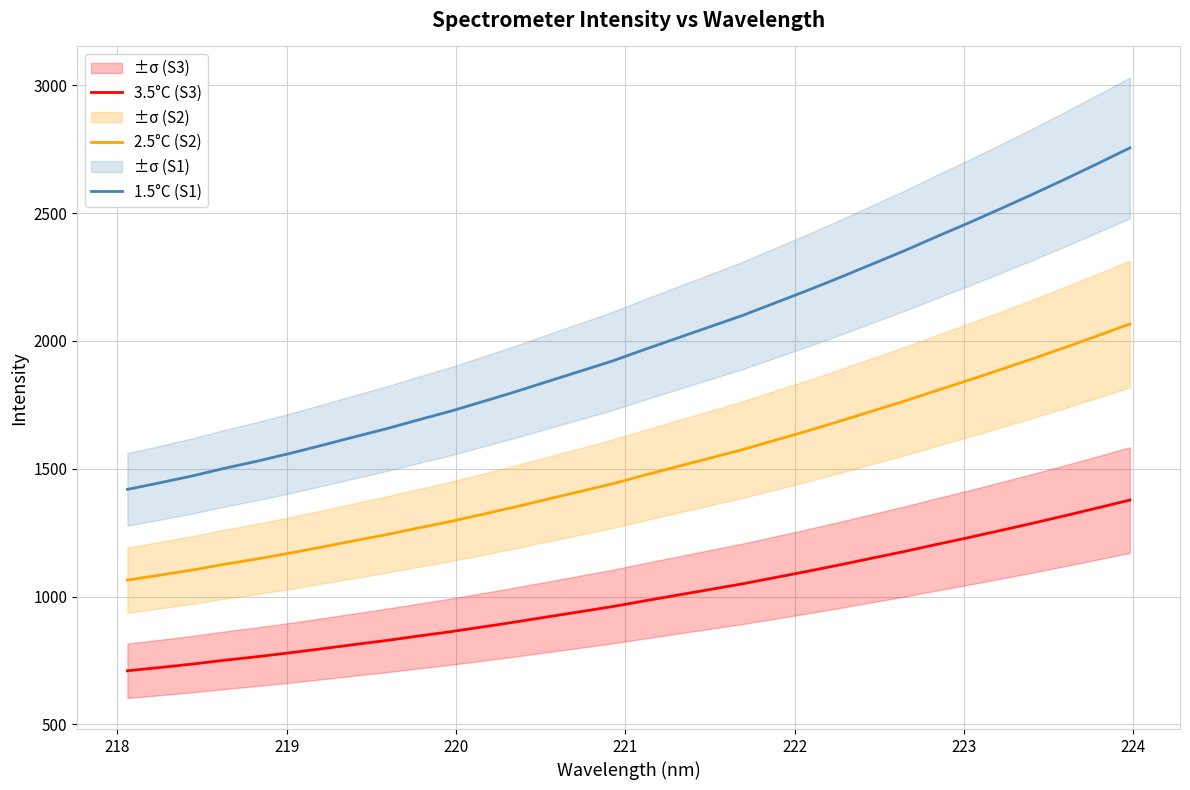

True or false: 3.5°C (S3) and 1.5°C (S1) intersect in this chart.

False